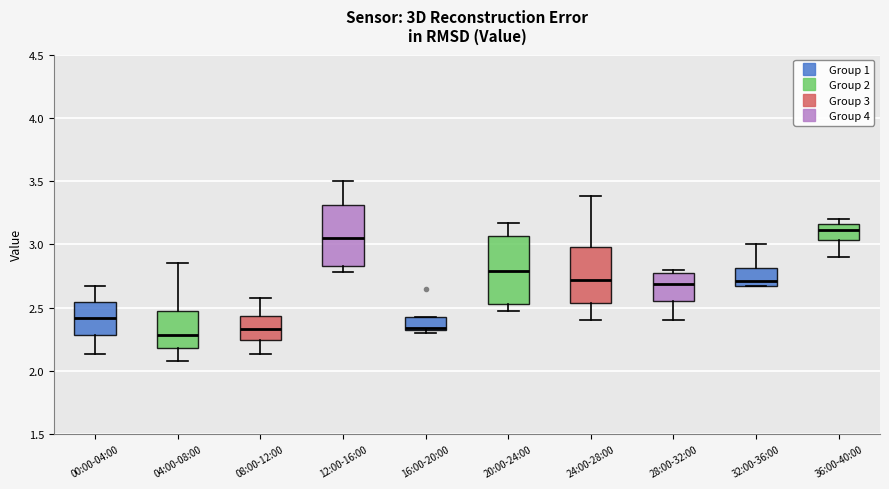

Which box is the tallest, from its lower edge to its upper edge?

20:00-24:00